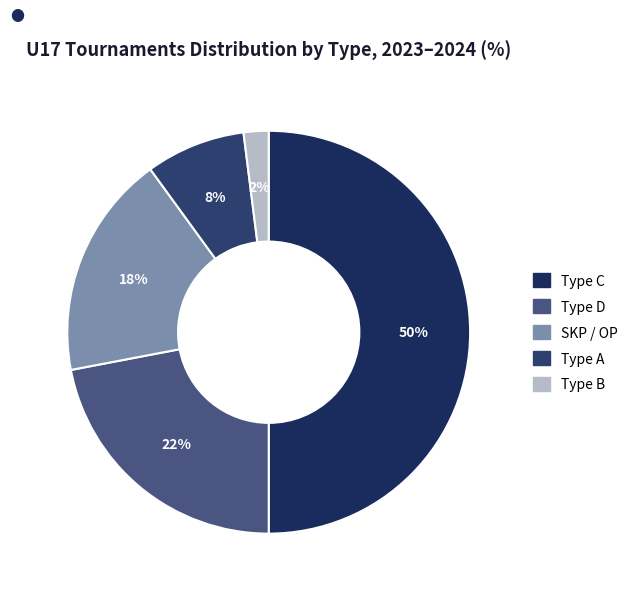

Which slice is the smallest?

B